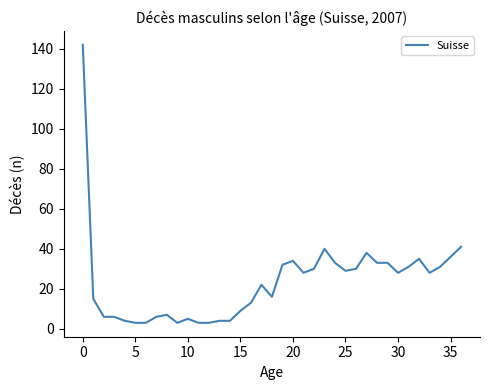

What is the maximum value shown in the chart?

142